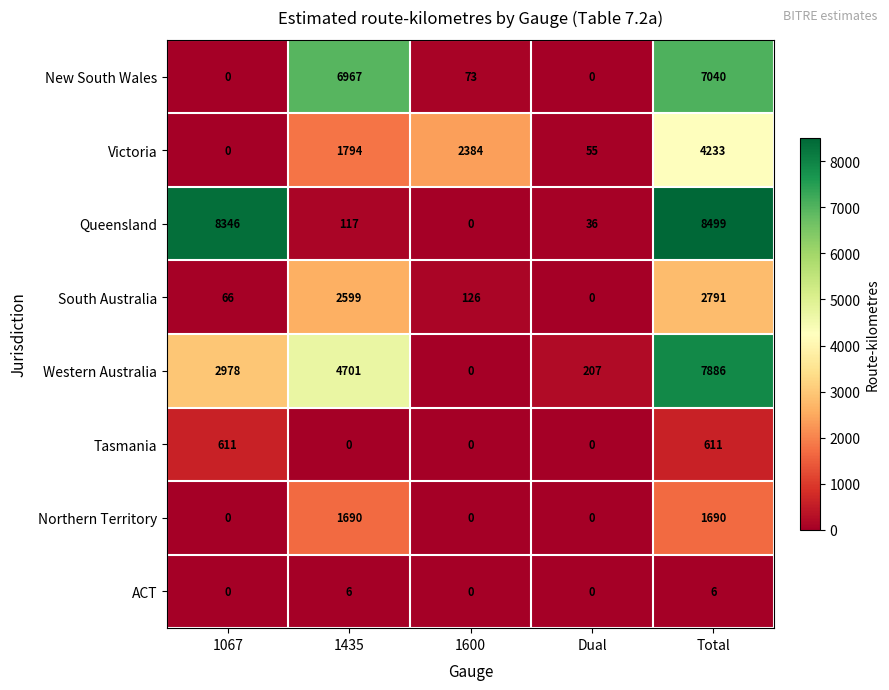

List the labels in order of Victoria value, largest first.

Total, 1600, 1435, Dual, 1067